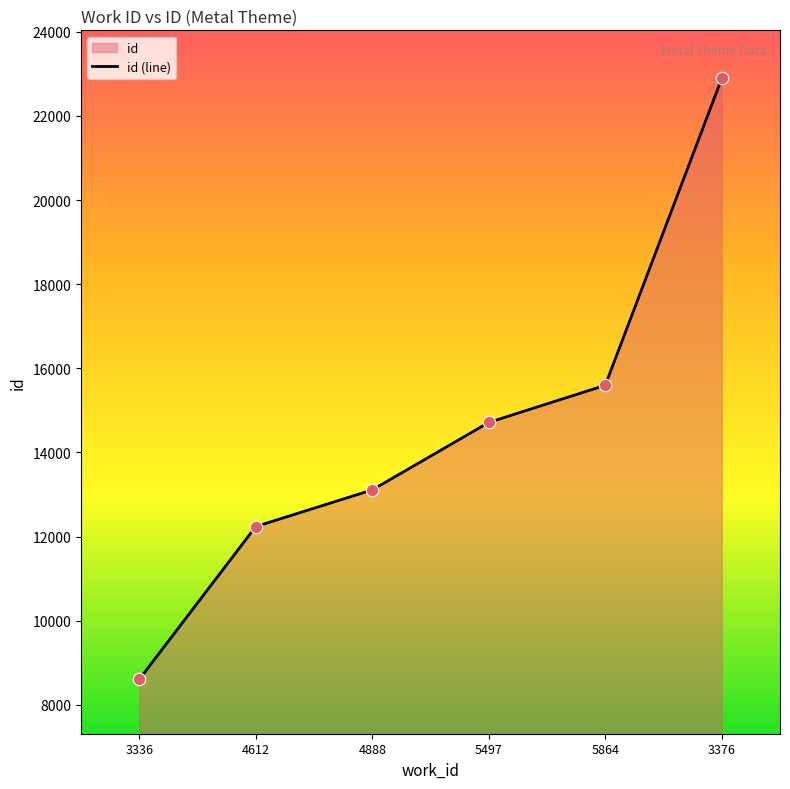

Between 4888 and 5864, which is larger?

5864